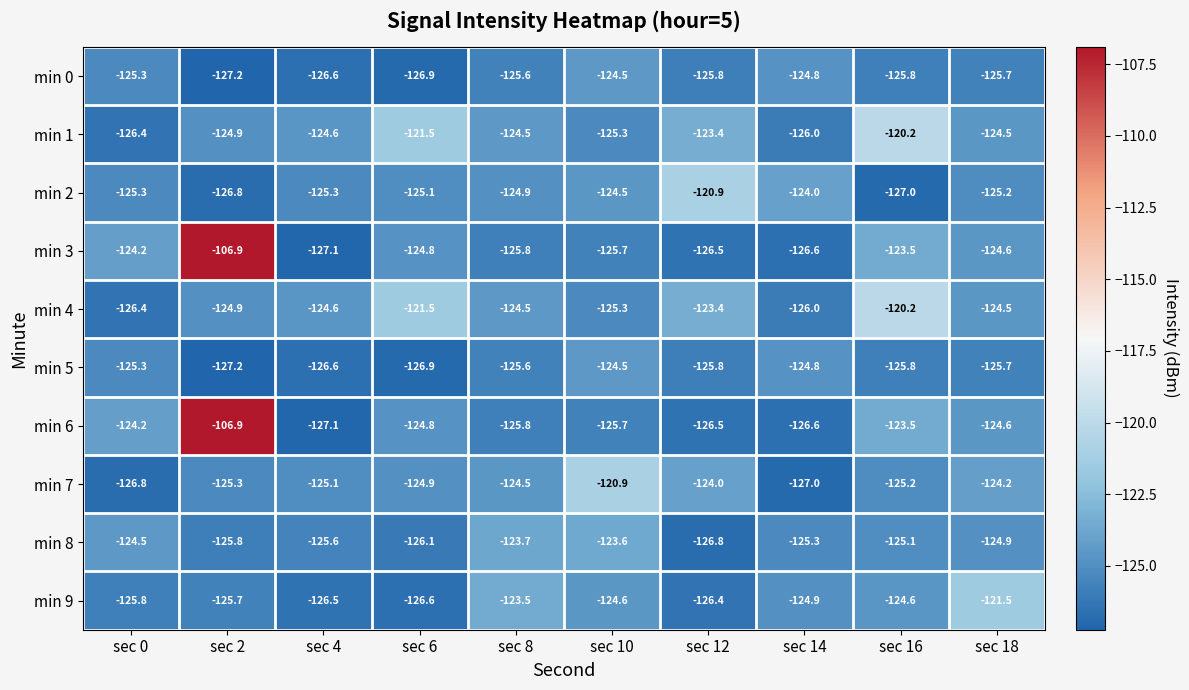

At which category is the sum across all series the highest?

sec 2